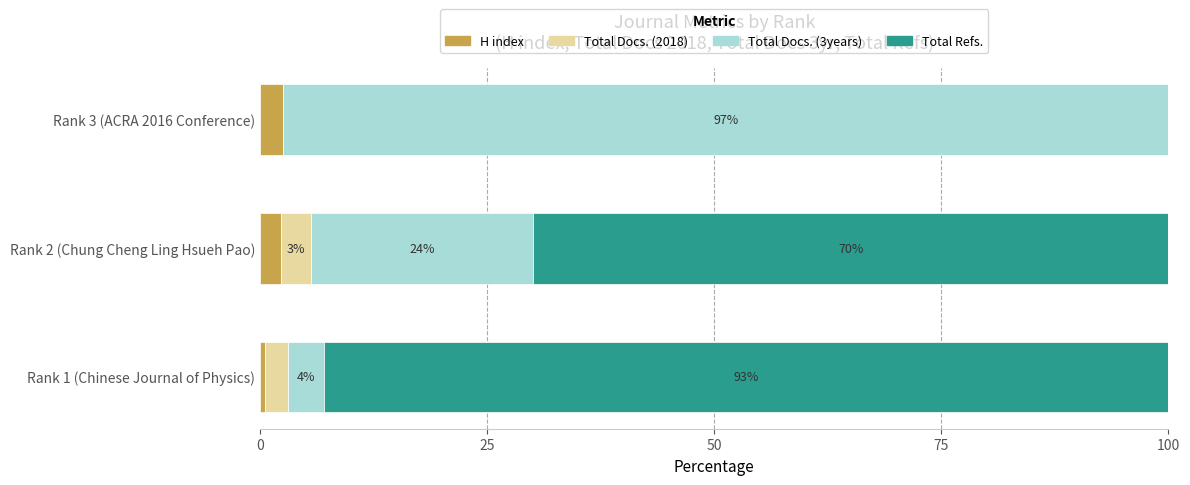

What is the total value across all series at Rank 1 (Chinese Journal of Physics)?

100.0